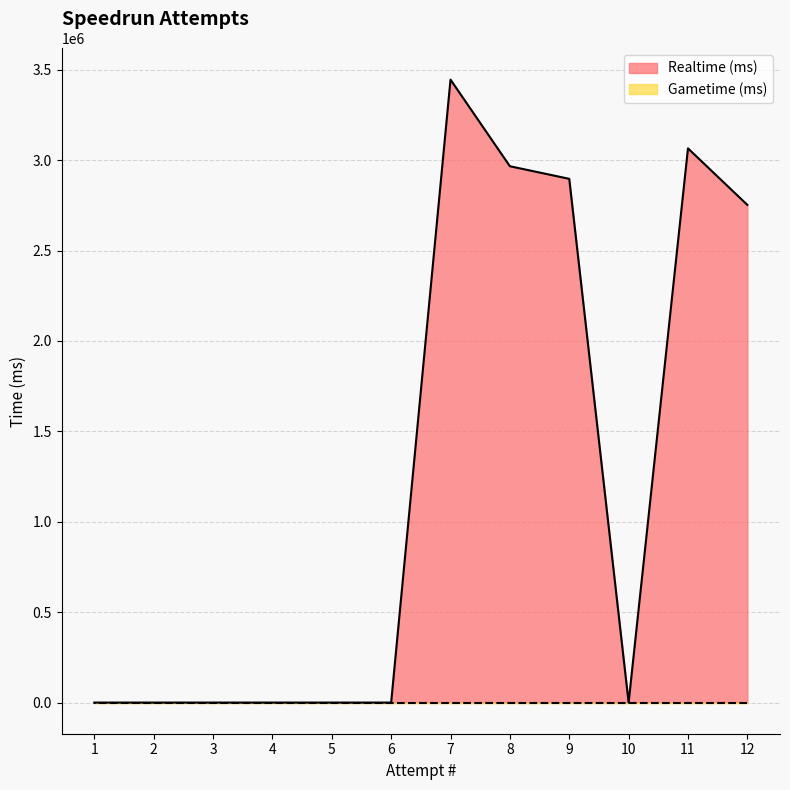

How many points are higher than both their immediate neighbors (excluding endpoints)?

2